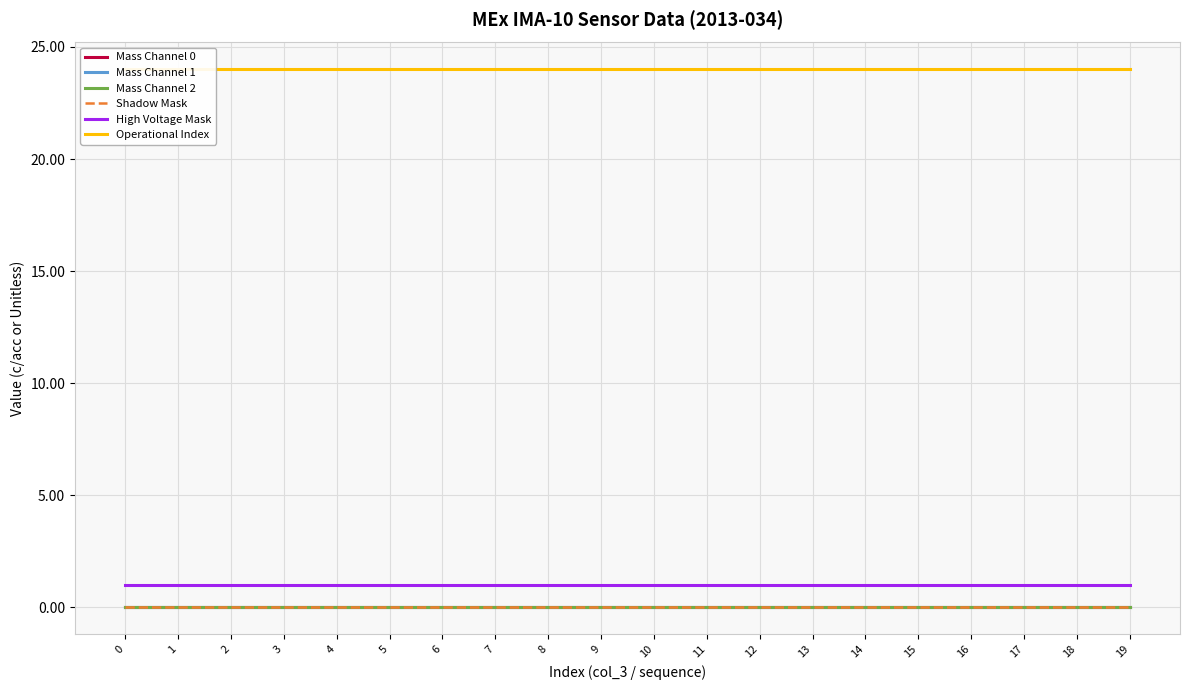

True or false: Operational Index and Mass Channel 2 cross at least once.

False